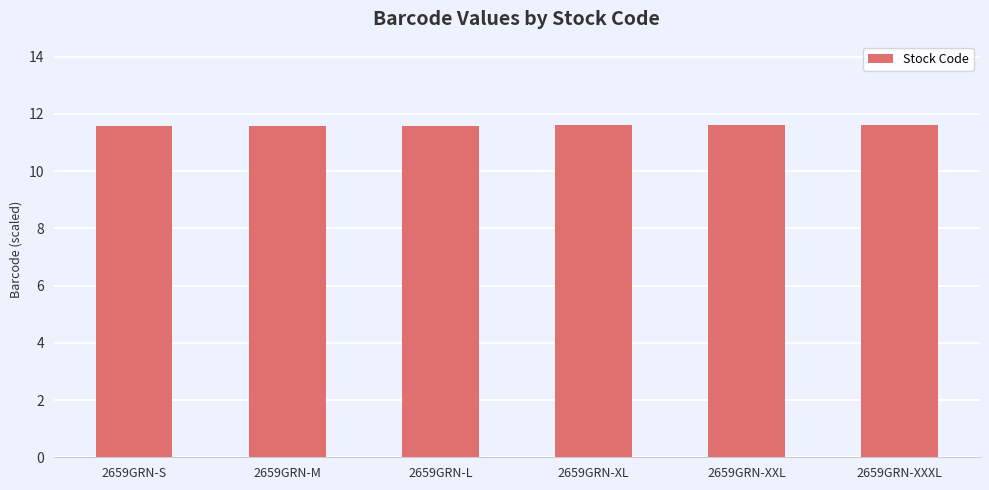

What is the smallest value displayed?

11.6